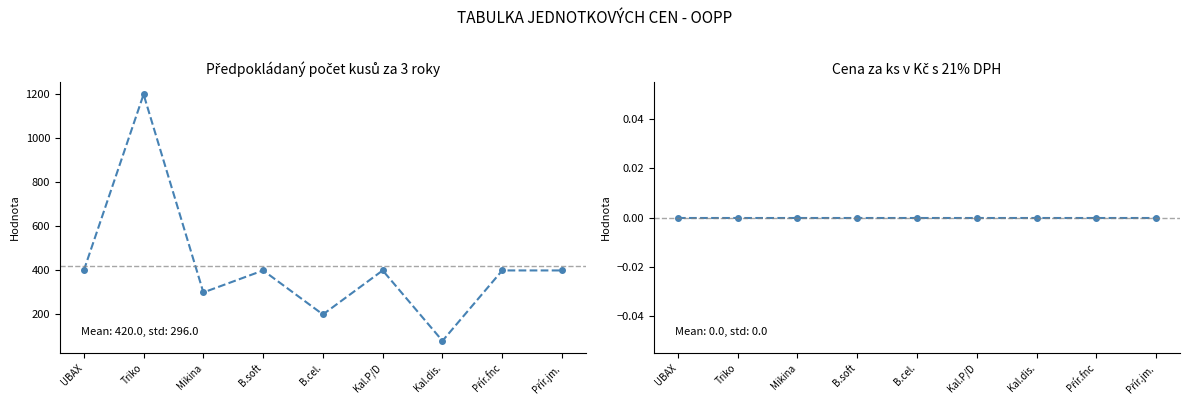

At which category does the chart reach its peak across all series?

Triko